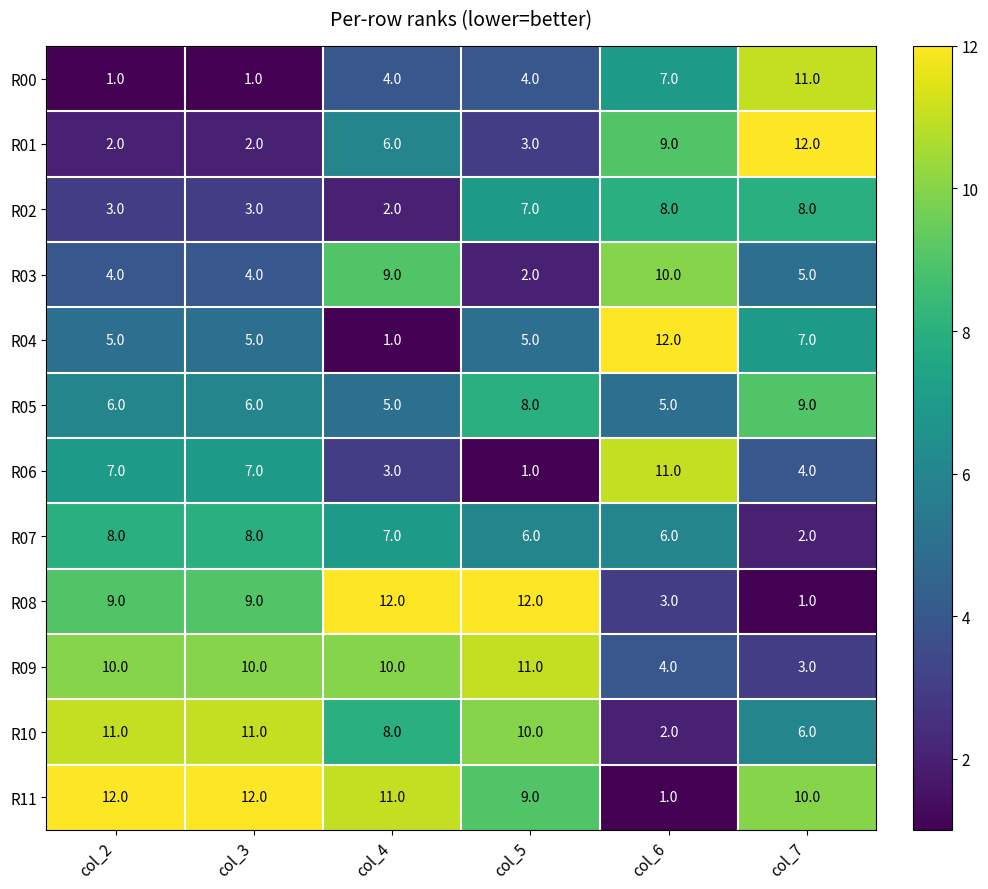

How many values in the R09 series are below 10?

2